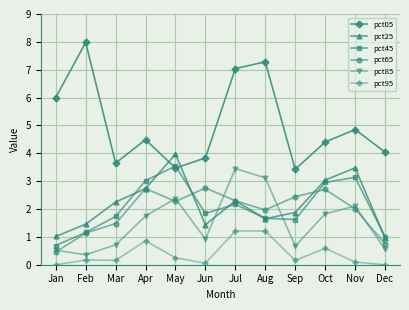

What are all the series names shown in the legend?

pct05, pct25, pct45, pct65, pct85, pct95